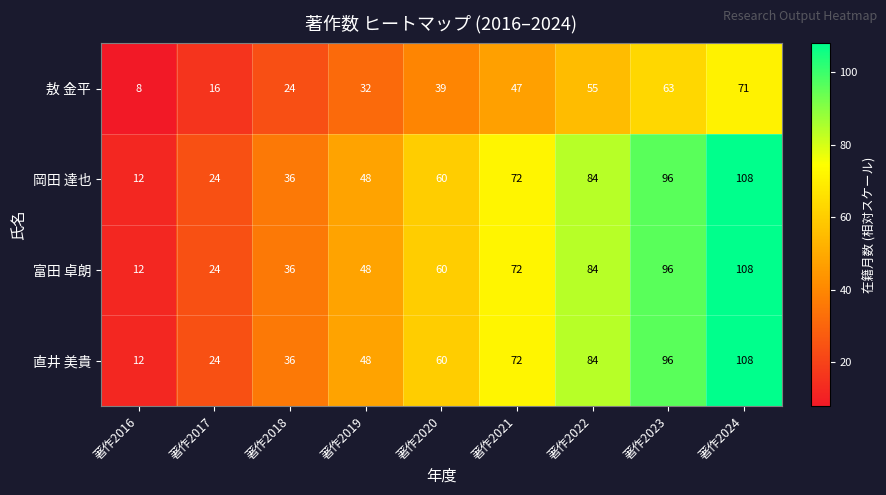

Which label corresponds to the smallest value in the chart?

著作2016